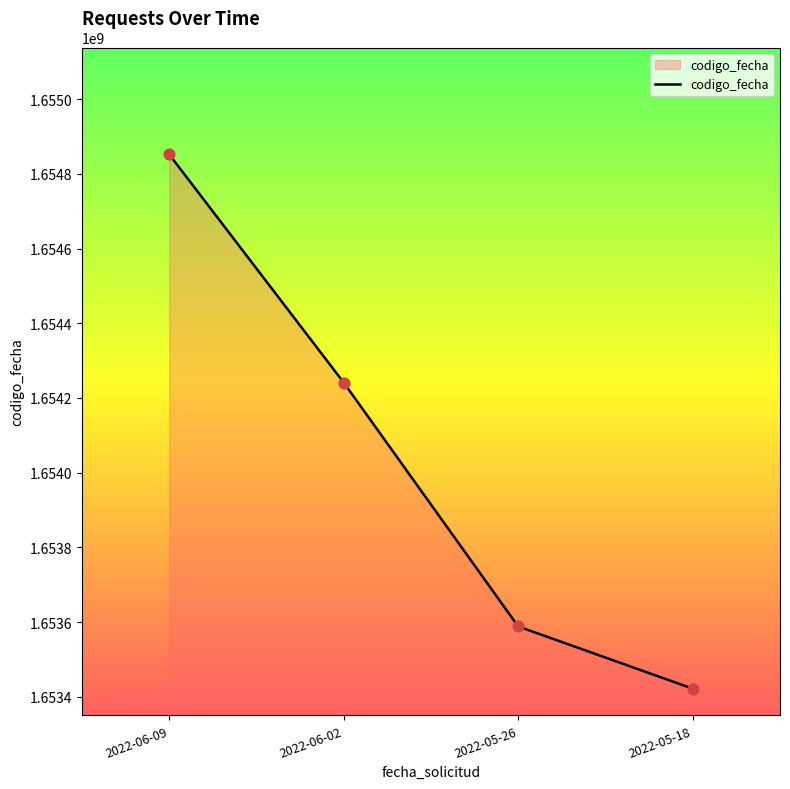

What is the change in value from 2022-06-09 to 2022-05-18?

-1430800